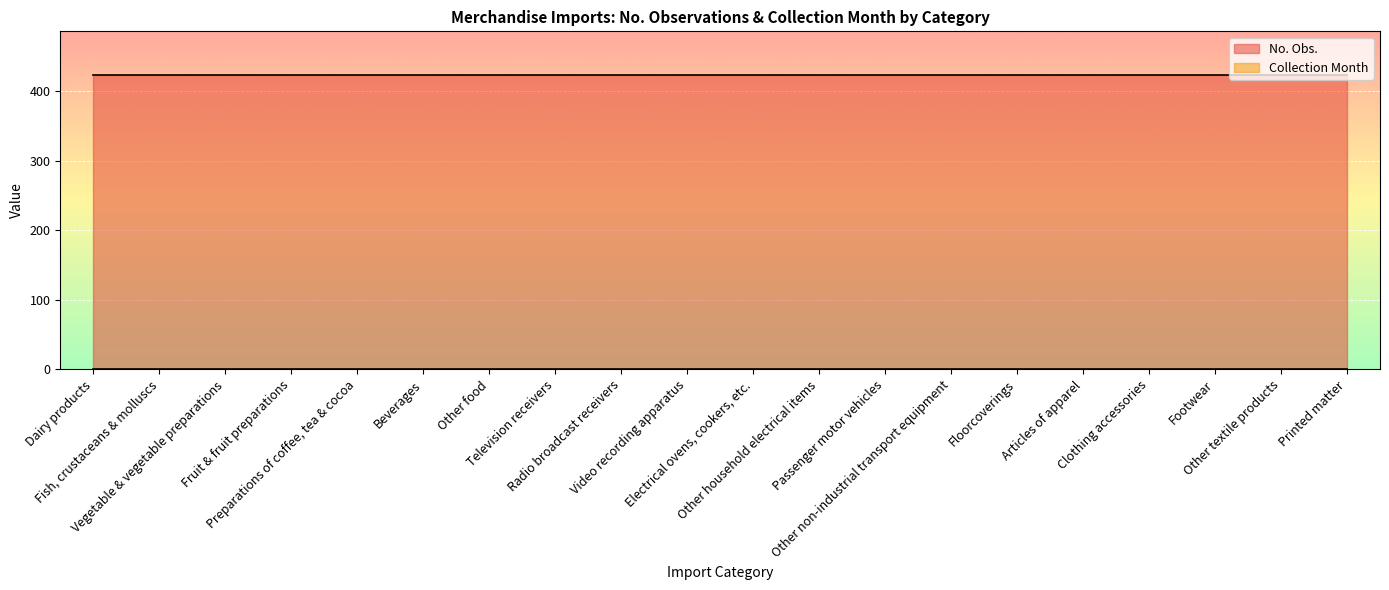

List the labels in order of No. Obs. value, largest first.

Dairy products, Fish, crustaceans & molluscs, Vegetable & vegetable preparations, Fruit & fruit preparations, Preparations of coffee, tea & cocoa, Beverages, Other food, Television receivers, Radio broadcast receivers, Video recording apparatus, Electrical ovens, cookers, etc., Other household electrical items, Passenger motor vehicles, Other non-industrial transport equipment, Floorcoverings, Articles of apparel, Clothing accessories, Footwear, Other textile products, Printed matter